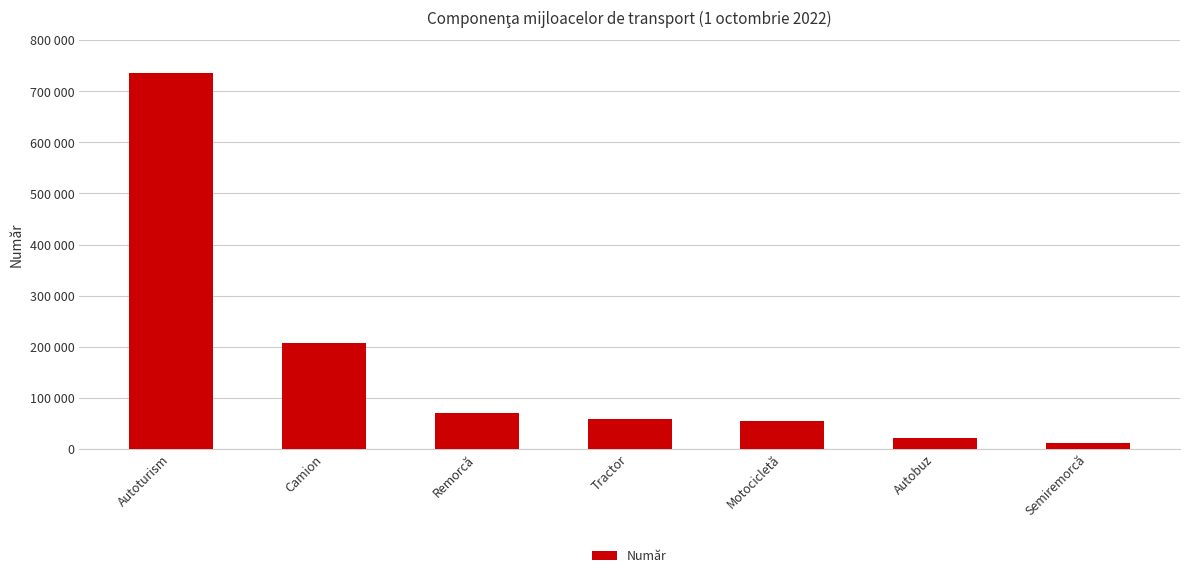

Which category has the lowest value across all series?

Semiremorcă